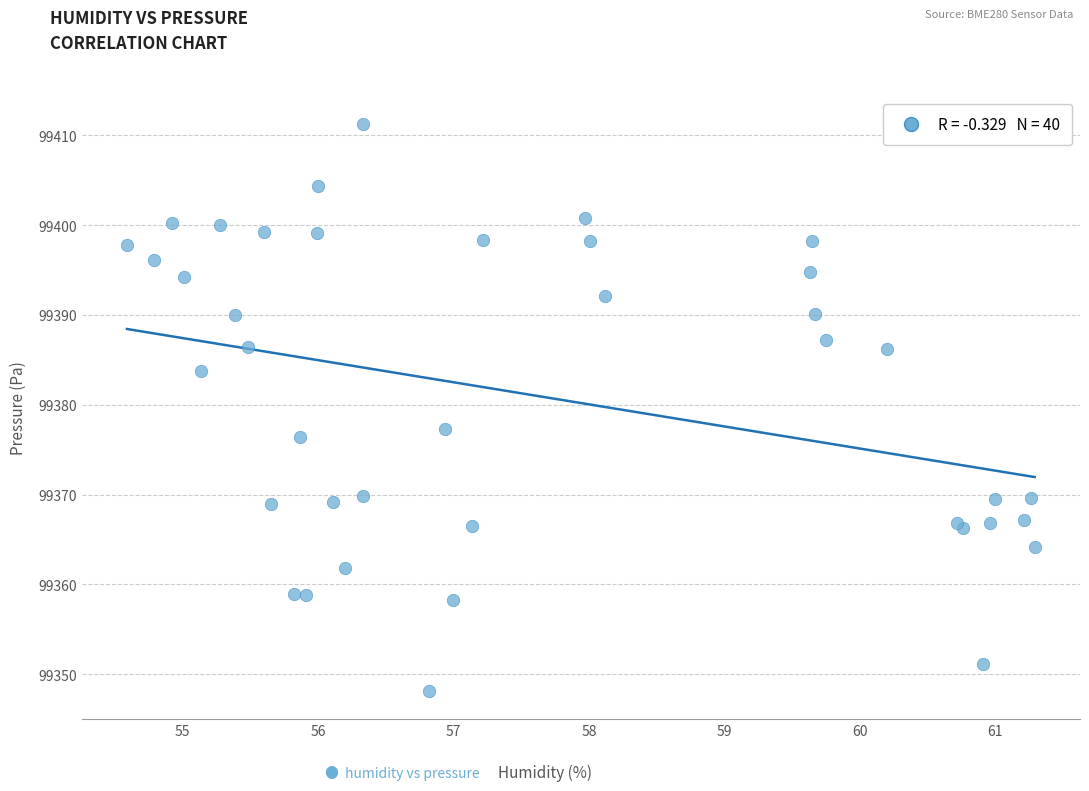

What Y value in the scatter plot is closest to 99379?

99377.3